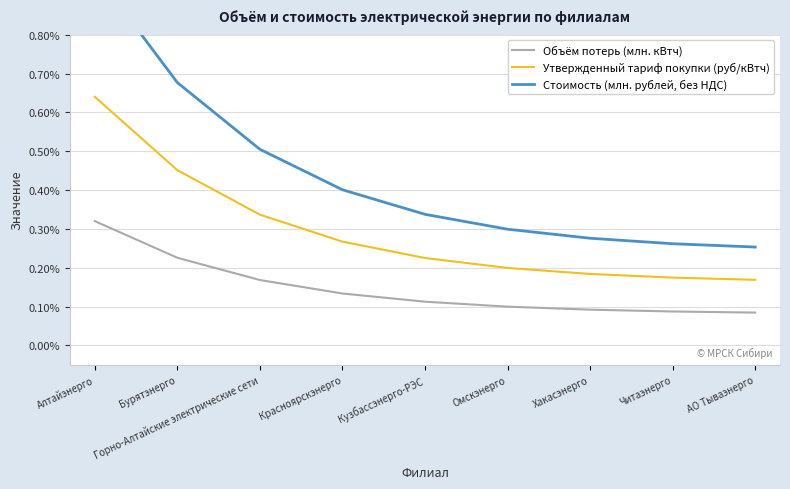

Which label corresponds to the smallest value in the chart?

АО Тываэнерго